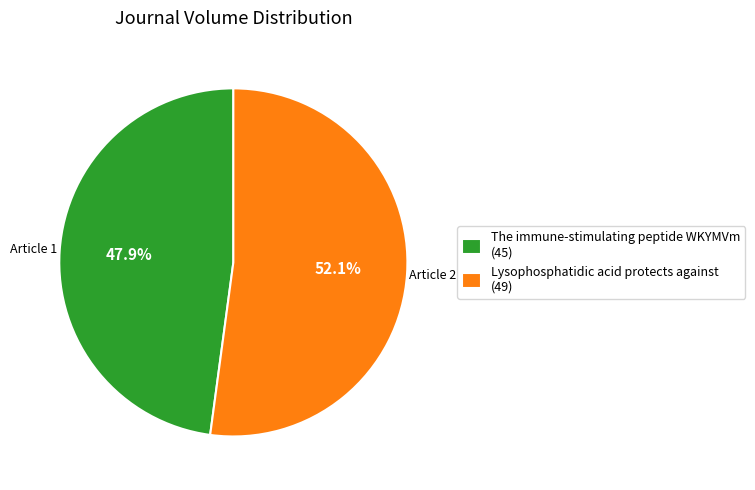

Which has a higher value, Lysophosphatidic acid protects against or The immune-stimulating peptide WKYMVm?

Lysophosphatidic acid protects against